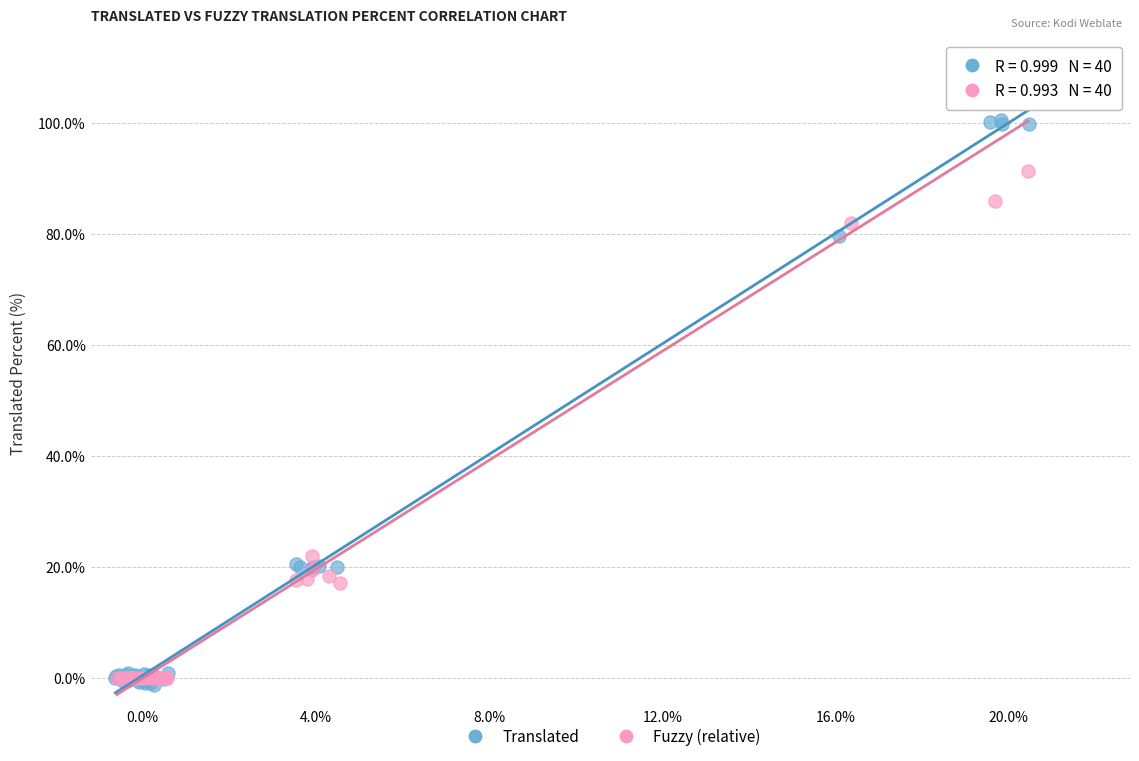

Which series has the largest Y range (max minus min)?

Fuzzy (relative)